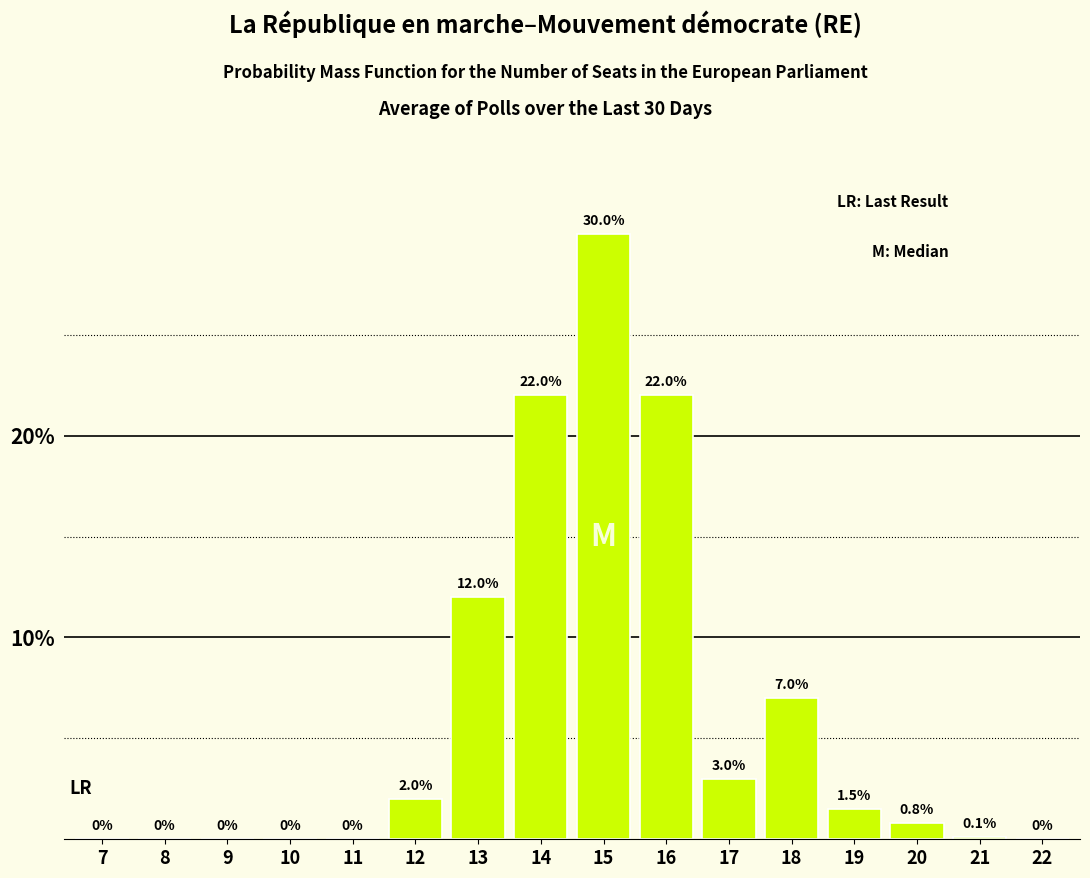

Reading right to left, transcribe all the data shown in this chart.

22=0.0	21=0.1	20=0.8	19=1.5	18=7.0	17=3.0	16=22.0	15=30.0	14=22.0	13=12.0	12=2.0	11=0.0	10=0.0	9=0.0	8=0.0	7=0.0